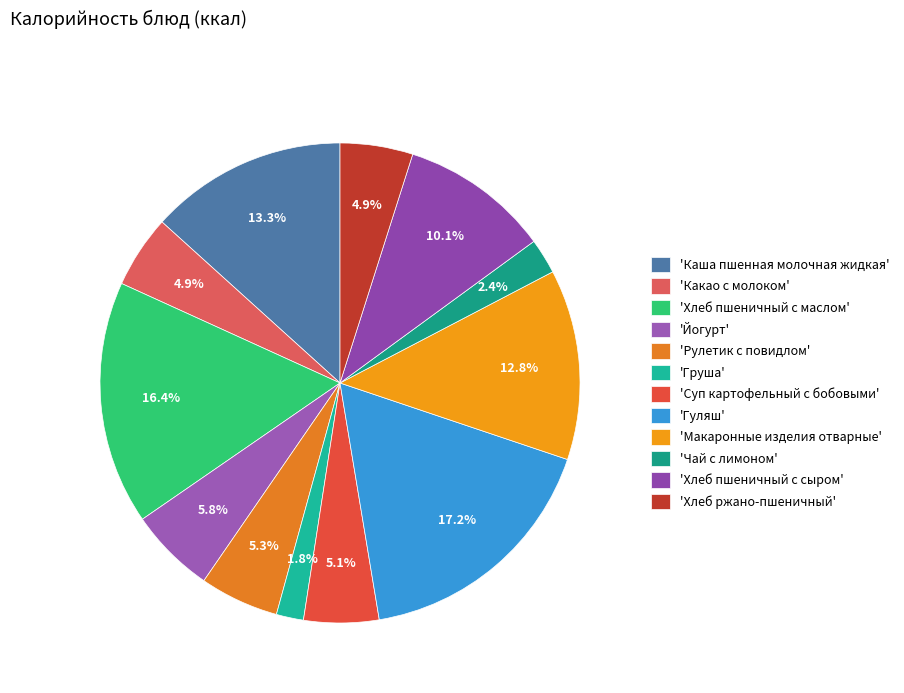

Count the number of slices in the pie.

12